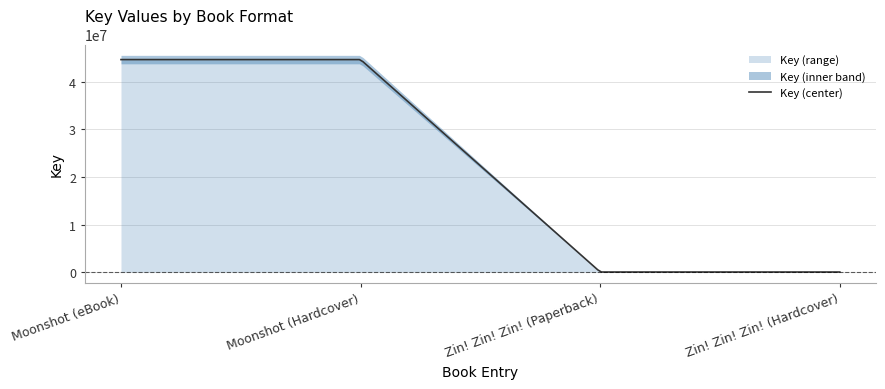

At which label is the value closest to 22350626?

Moonshot (eBook)